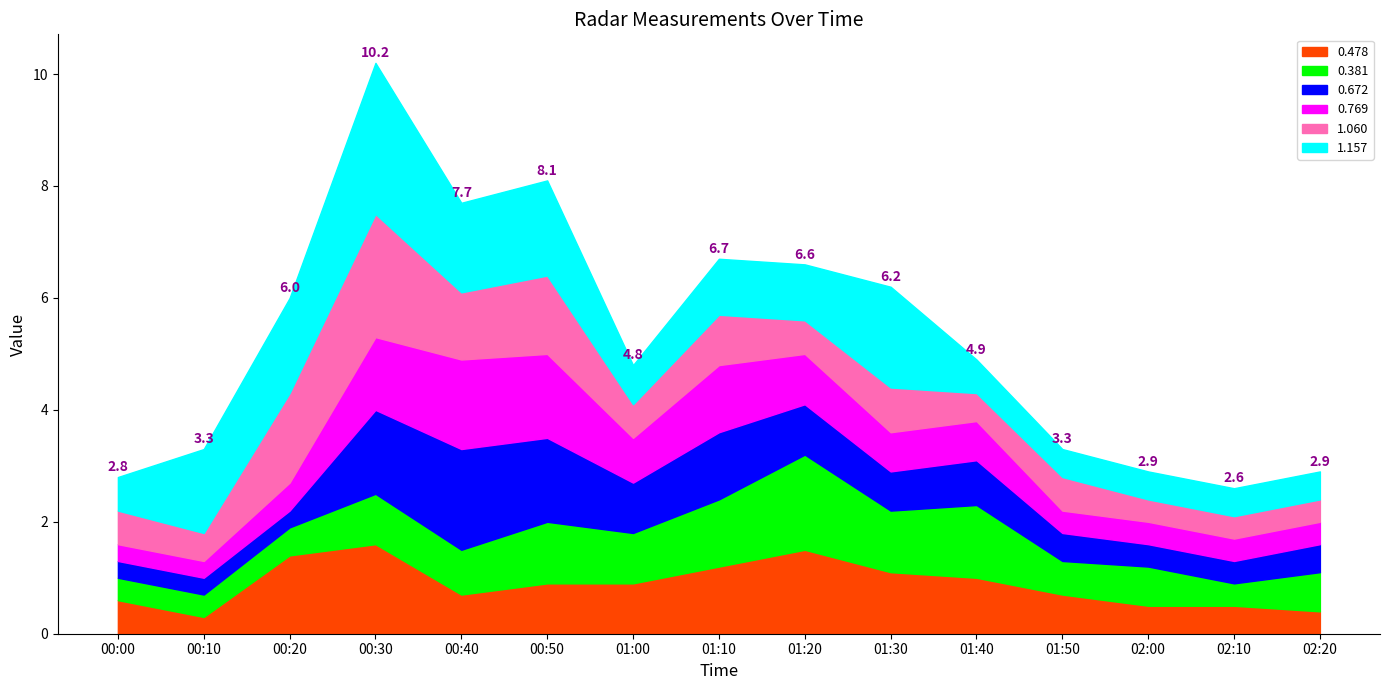

Is it true that 0.478 equals 2.2 at 00:20?

False